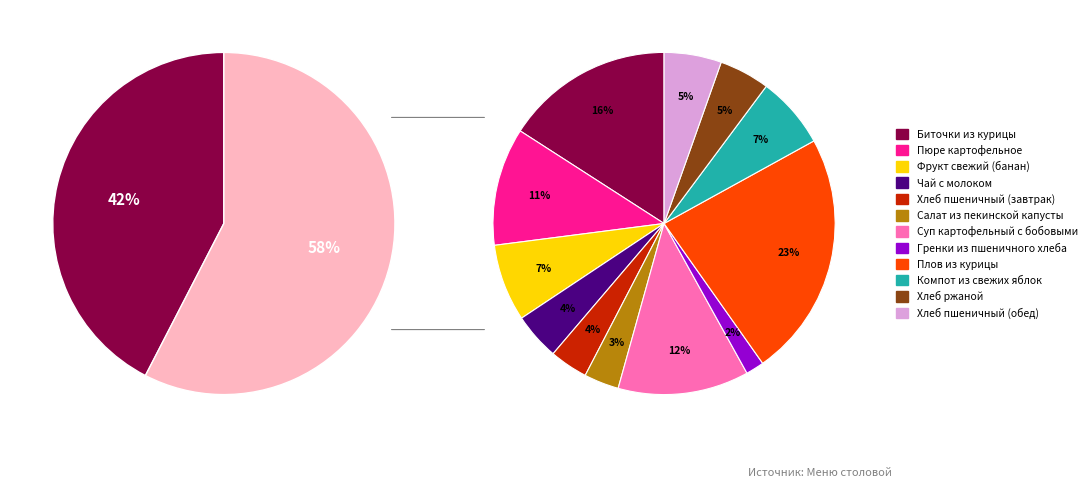

Is it true that Компот из свежих яблок is 7% of the pie?

True